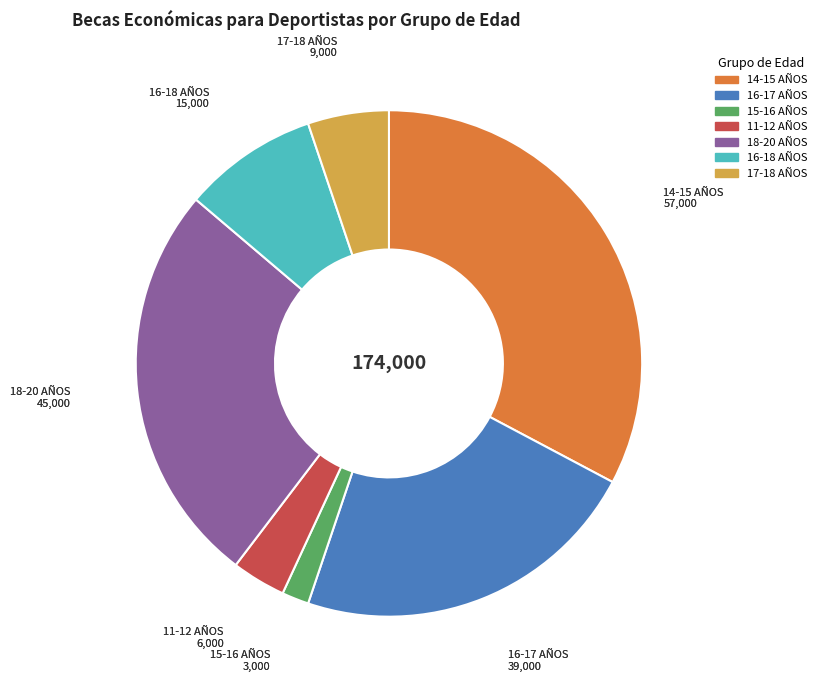

Between 18-20 AÑOS and 14-15 AÑOS, which is larger?

14-15 AÑOS